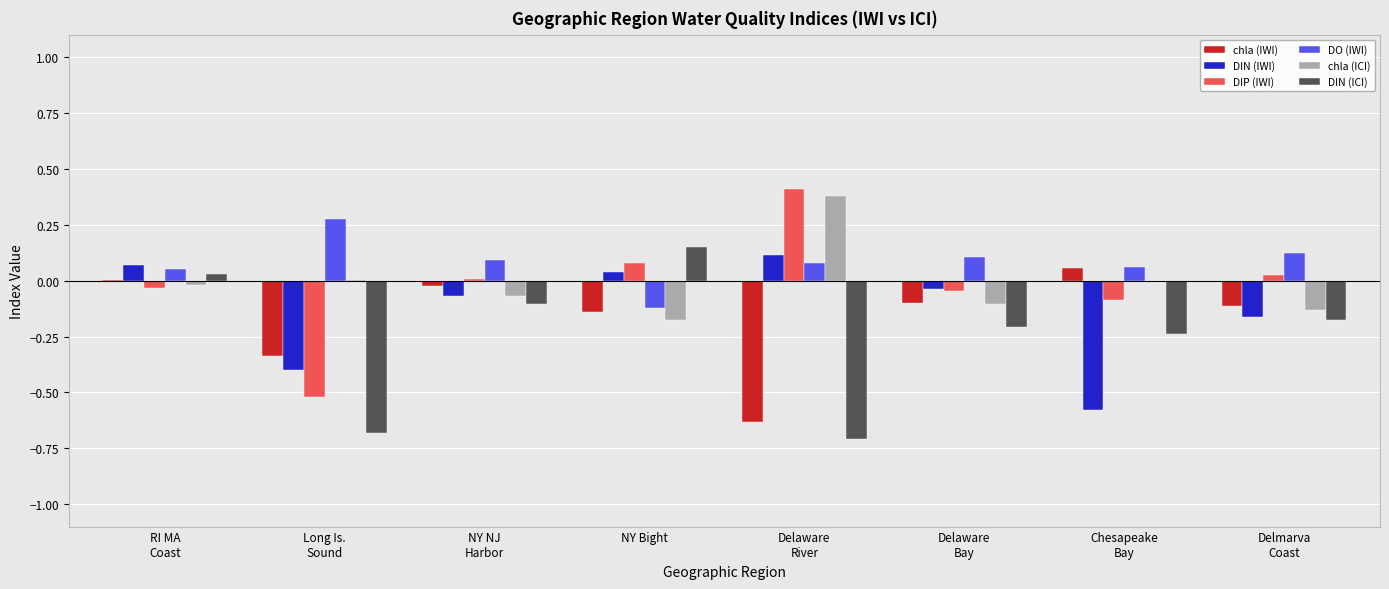

At which category is the sum across all series the highest?

RI MA
Coast